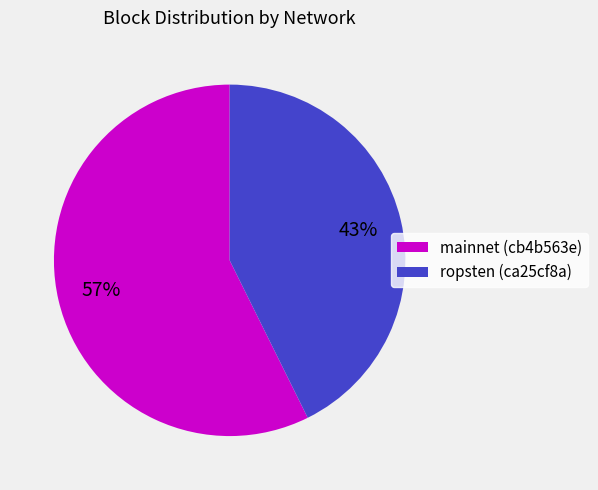

Is ropsten (ca25cf8a) the majority of the pie?

No